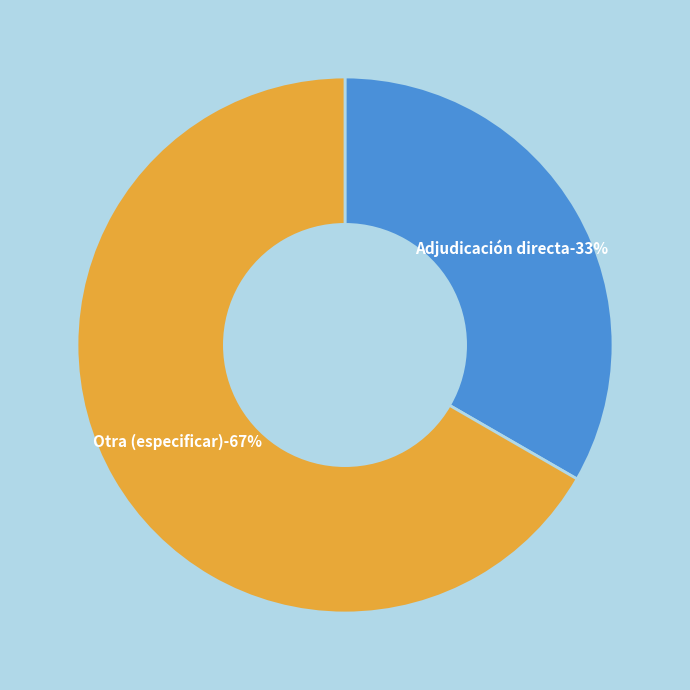

How many segments does this pie chart have?

2